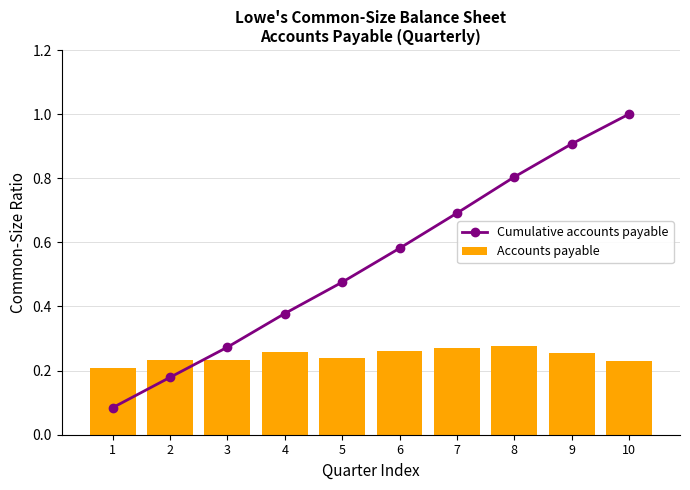

How many Accounts payable values are between 0 and 1?

10